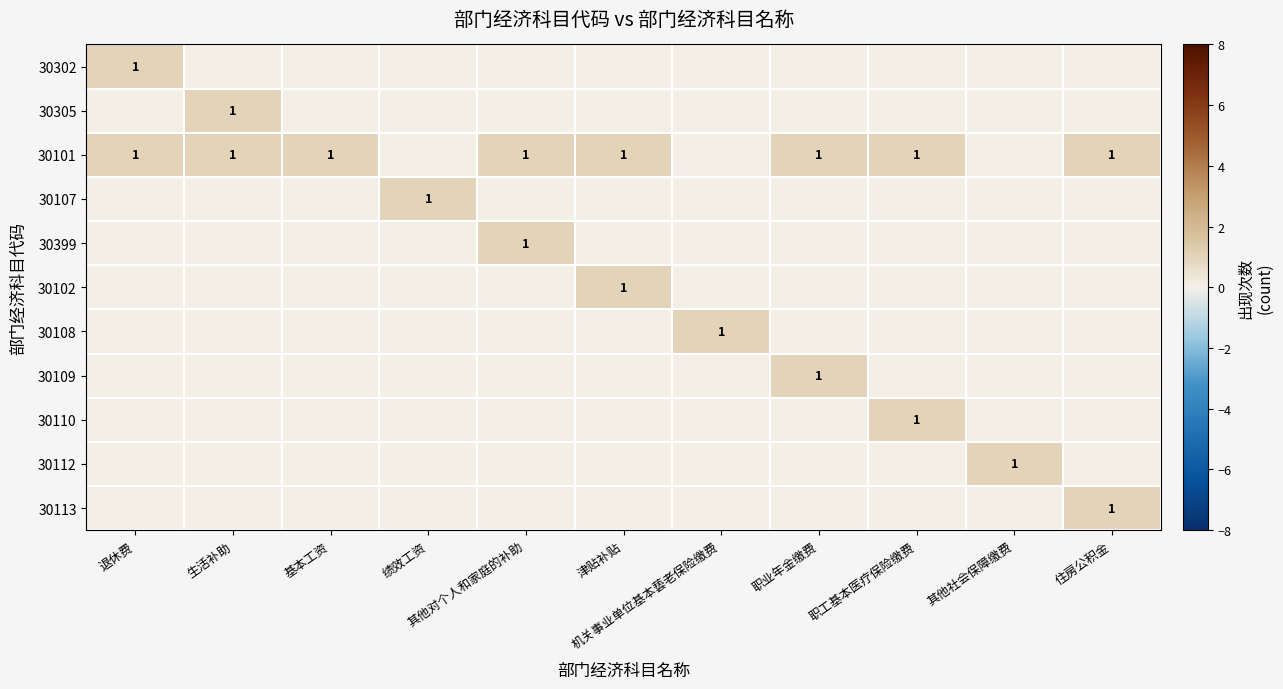

What is the maximum value for 30101?

1